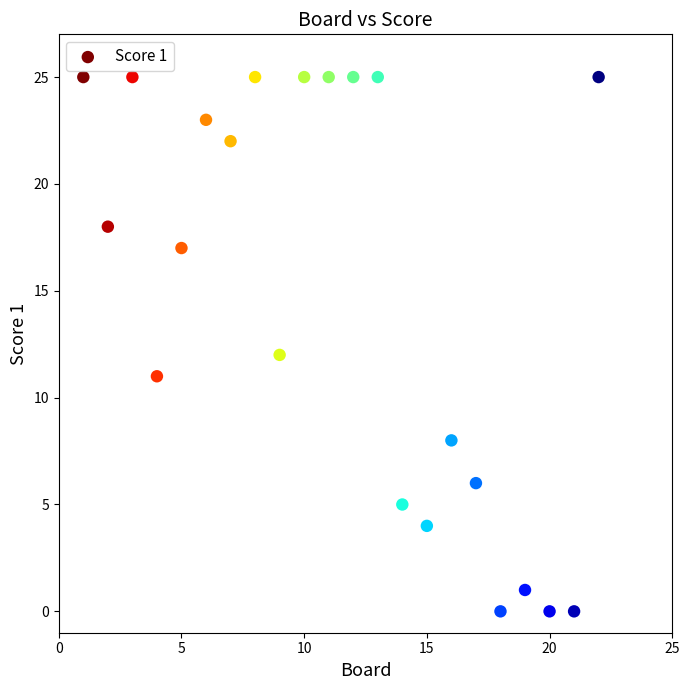

What is the range of Y values (max minus min)?

25